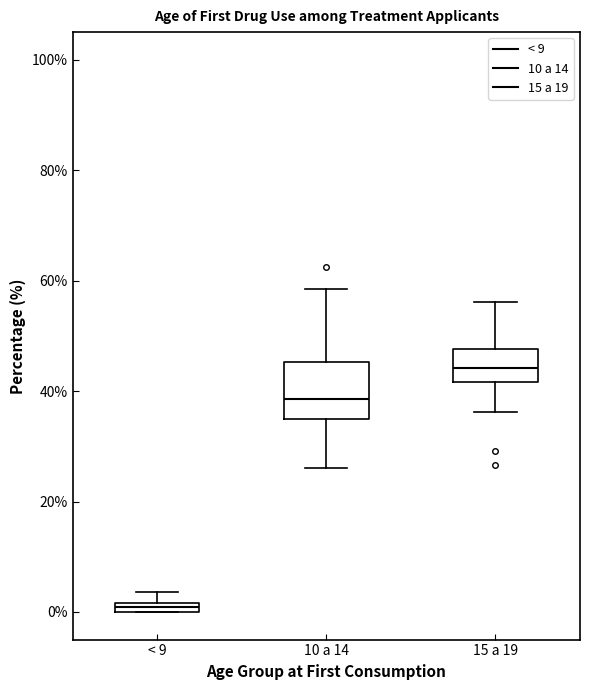

Which box has the lowest median line?

< 9